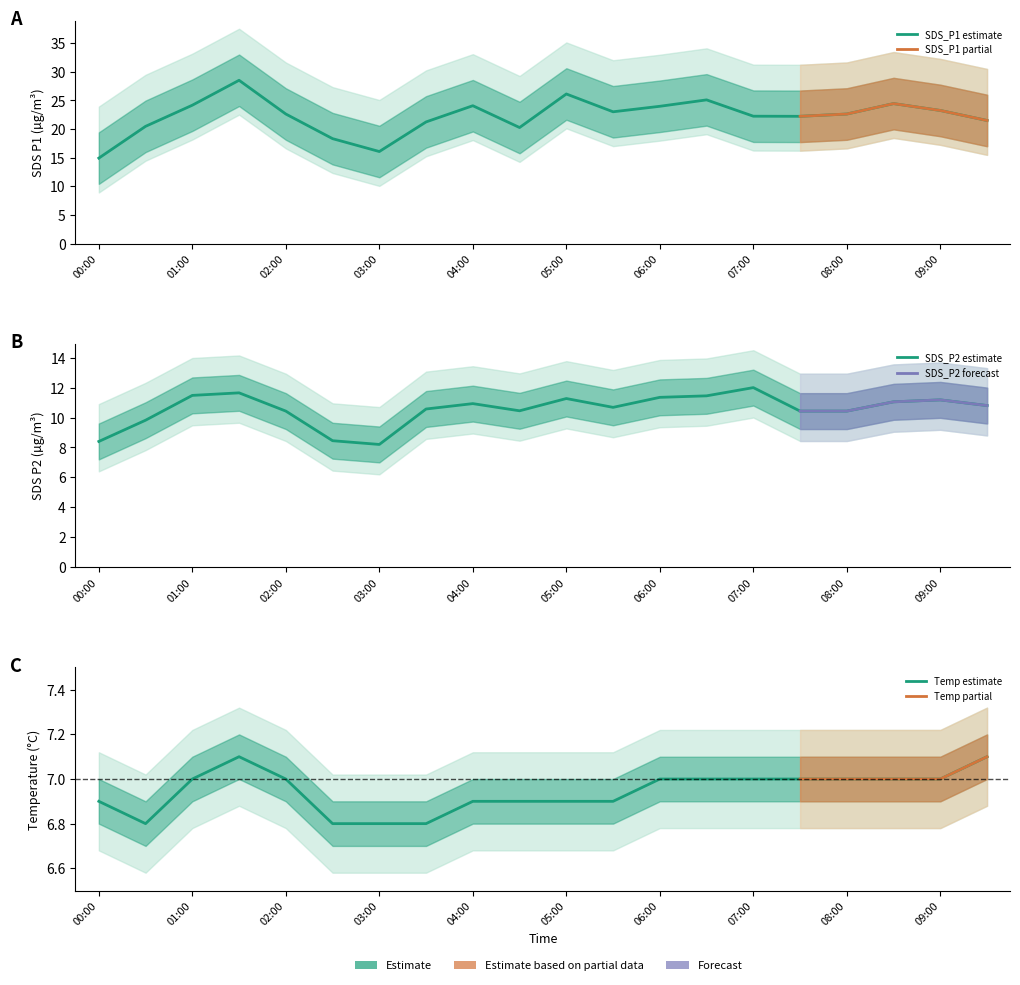

What is the spread (max minus min) of values at 03:00?

9.3